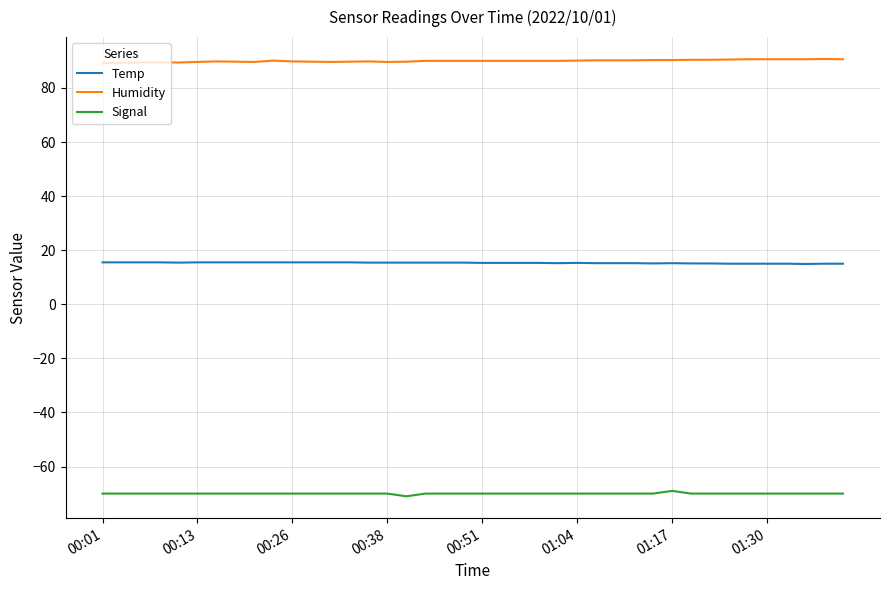

List the series in order of their peak value, lowest first.

Signal, Temp, Humidity